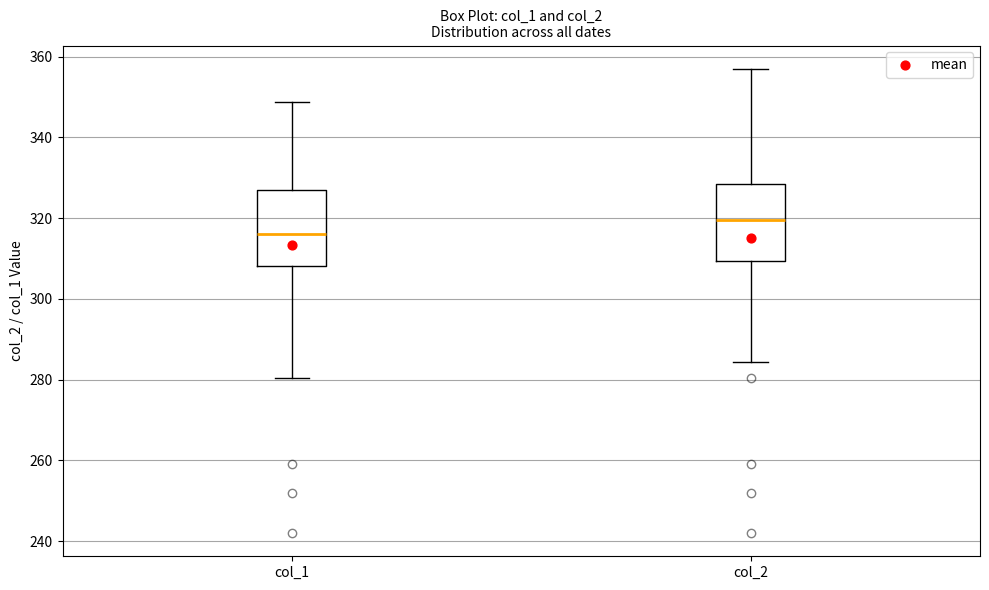

Which box's median line is the highest?

col_2